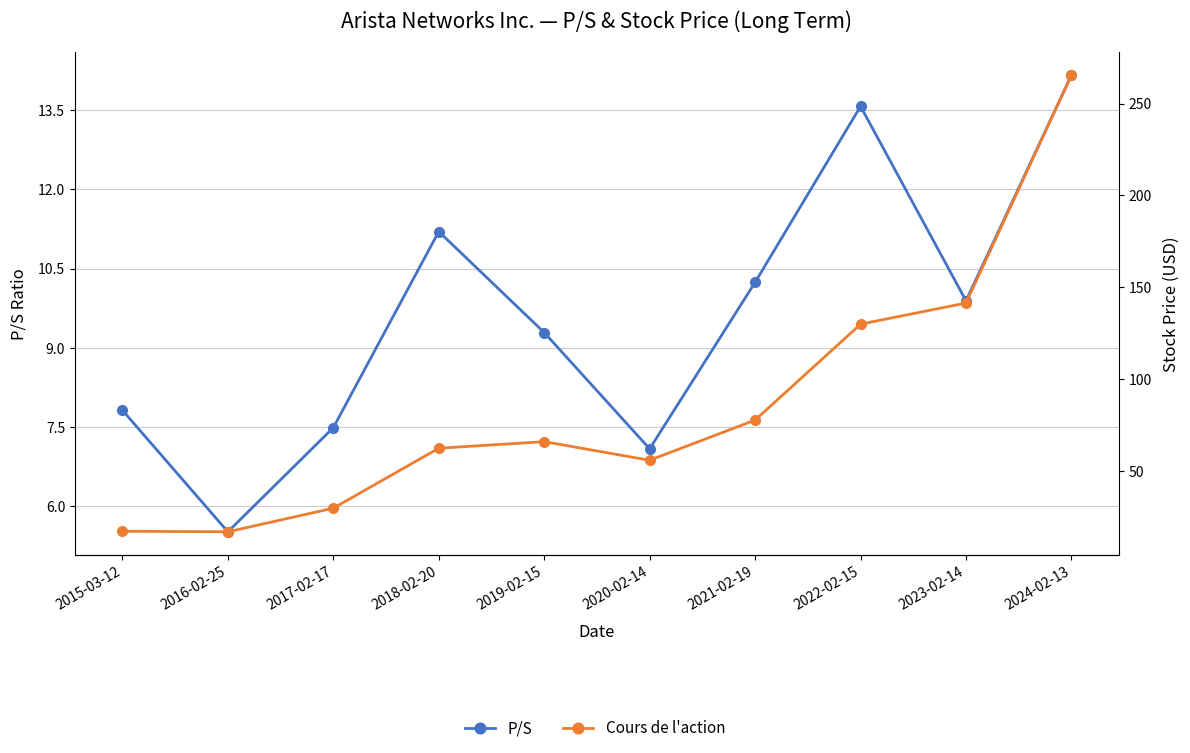

Is it true that Cours de l'action equals 265.5 at 2024-02-13?

True